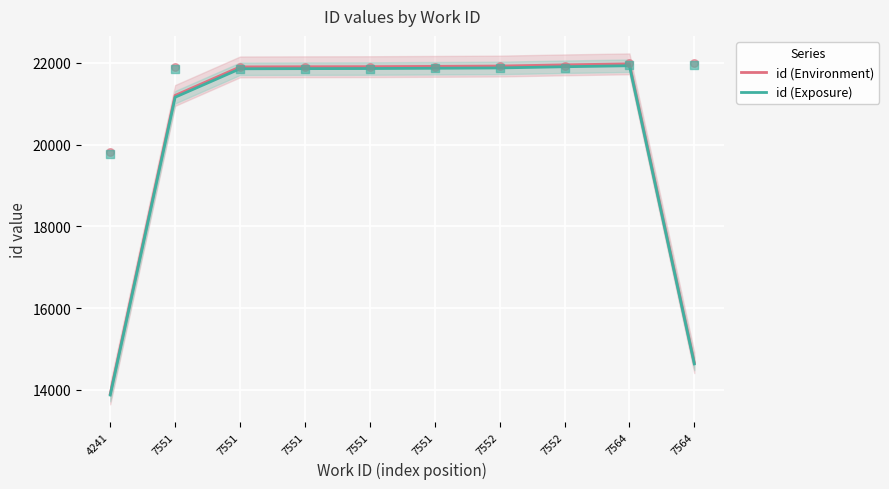

What are all the series names shown in the legend?

id (Environment), id (Exposure)